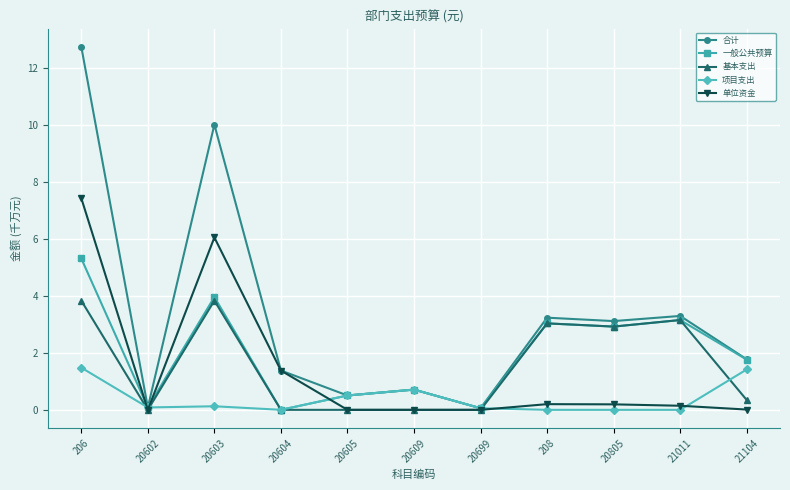

What is the difference between the 项目支出 values at 20609 and 20604?

0.7